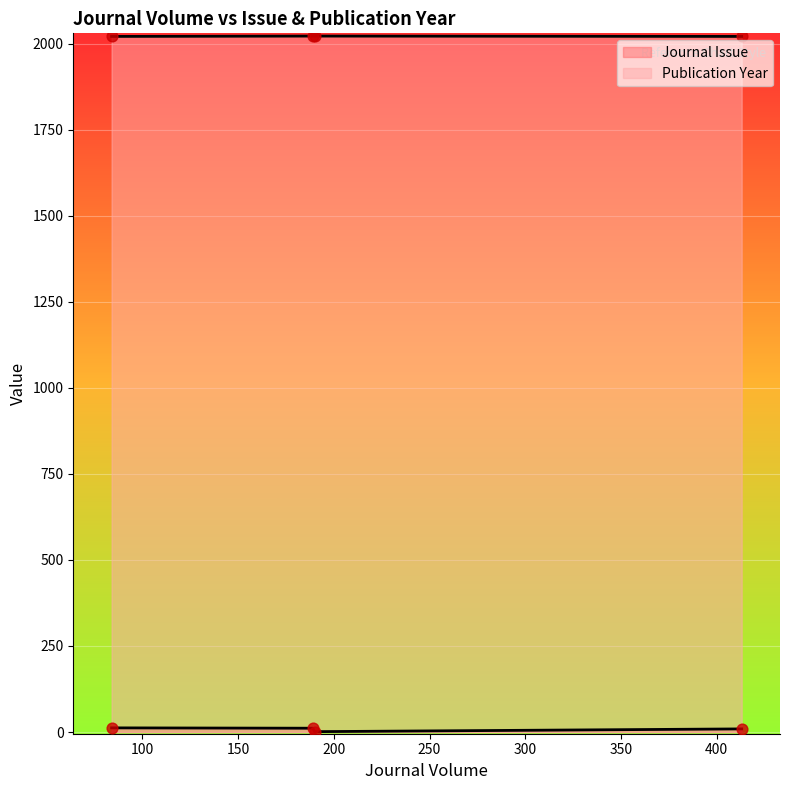

At how many categories does at least one series exceed 771?

4